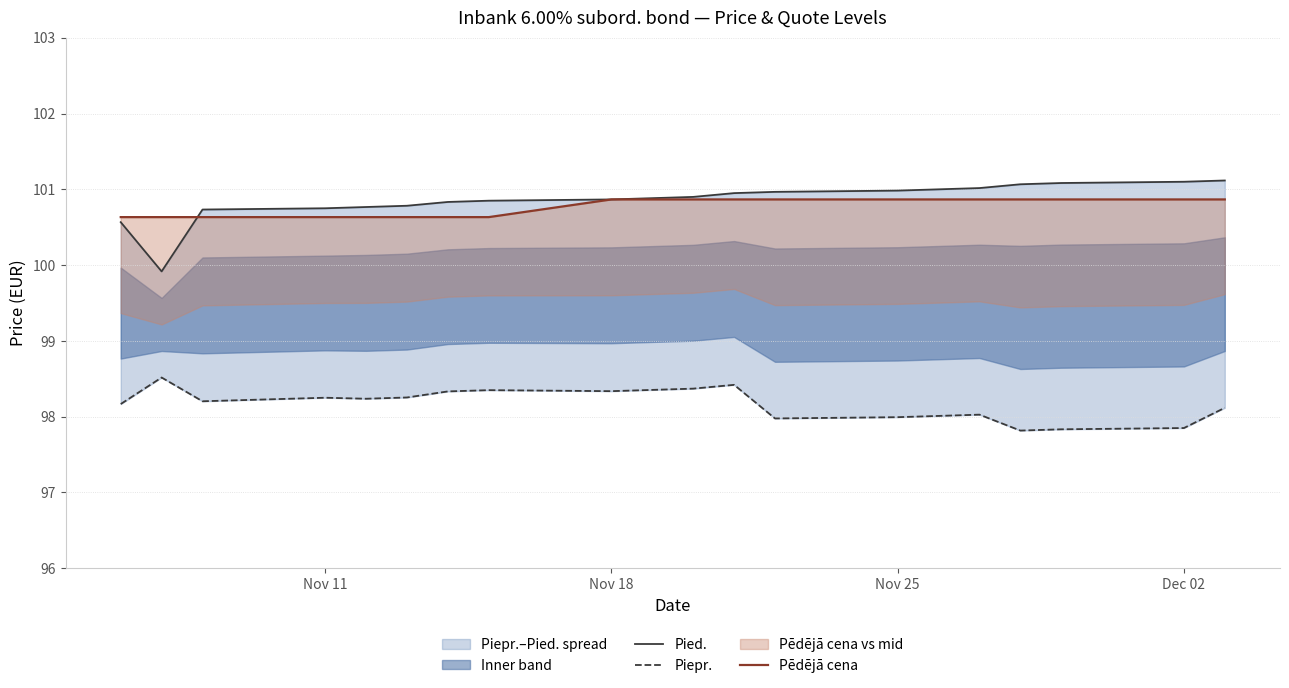

The value of Pied. at Nov 18 is 51.1. True or false?

False